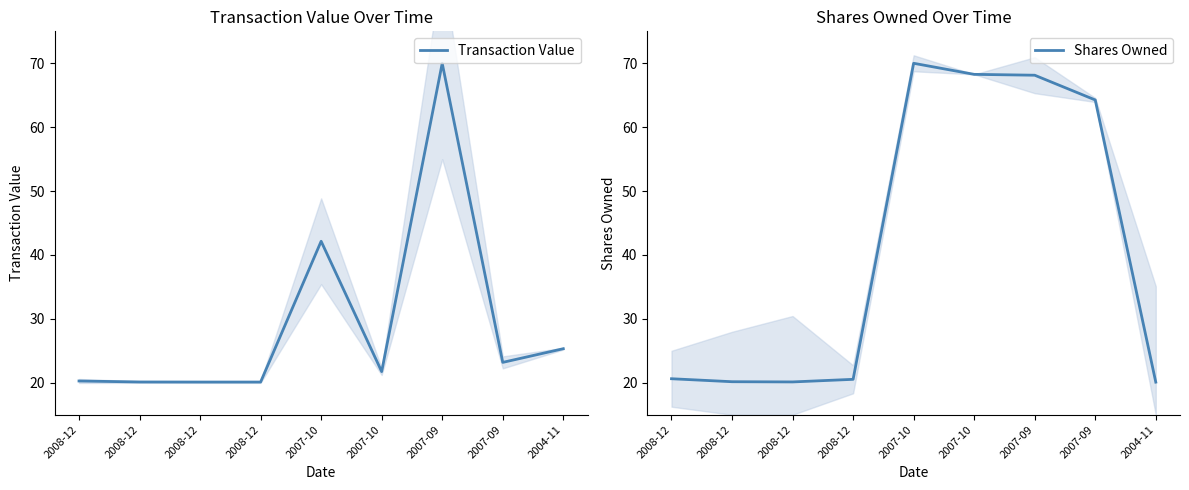

Reading right to left, what are all the values shown in this chart?

Transaction Value: 2004-11=25.3	2007-09=23.2	2007-09=70.0	2007-10=21.8	2007-10=42.1	2008-12=20.1	2008-12=20.1	2008-12=20.1	2008-12=20.3
Shares Owned: 2004-11=20.1	2007-09=64.3	2007-09=68.1	2007-10=68.3	2007-10=70.0	2008-12=20.5	2008-12=20.1	2008-12=20.2	2008-12=20.6